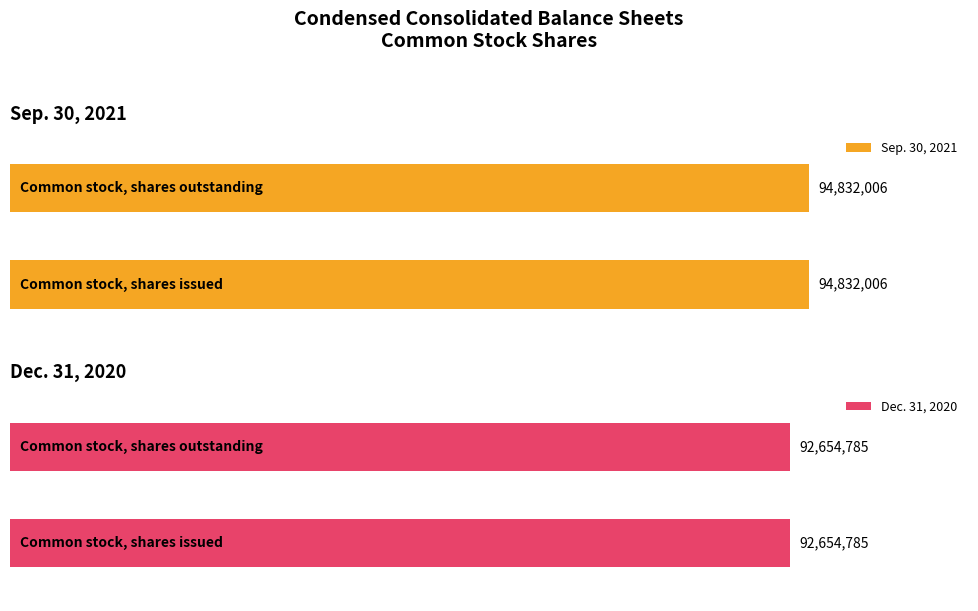

The value of Dec. 31, 2020 at Common stock, shares outstanding is 92654785. True or false?

True